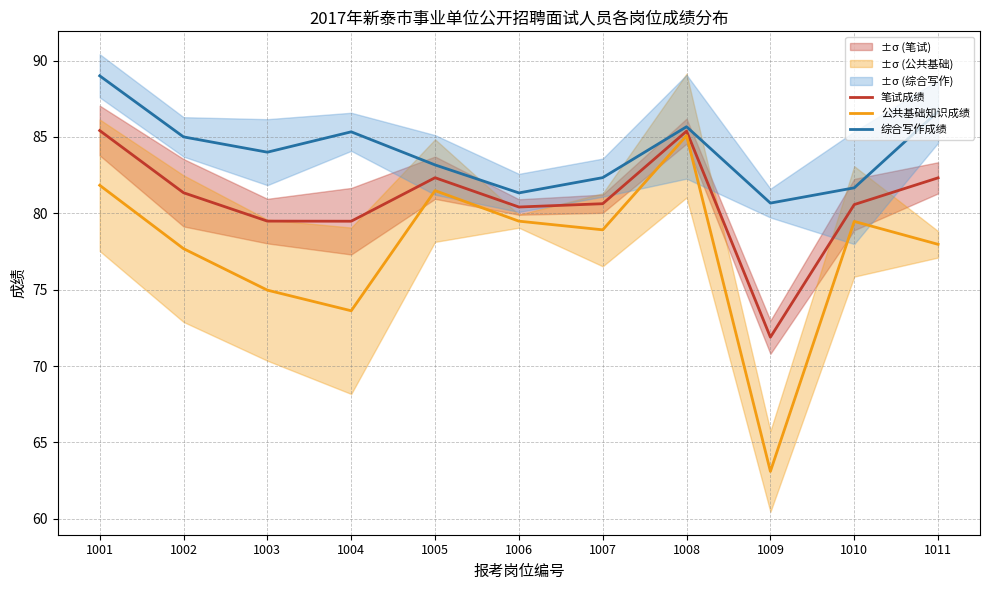

True or false: 公共基础知识成绩 and 笔试成绩 cross at least once.

False